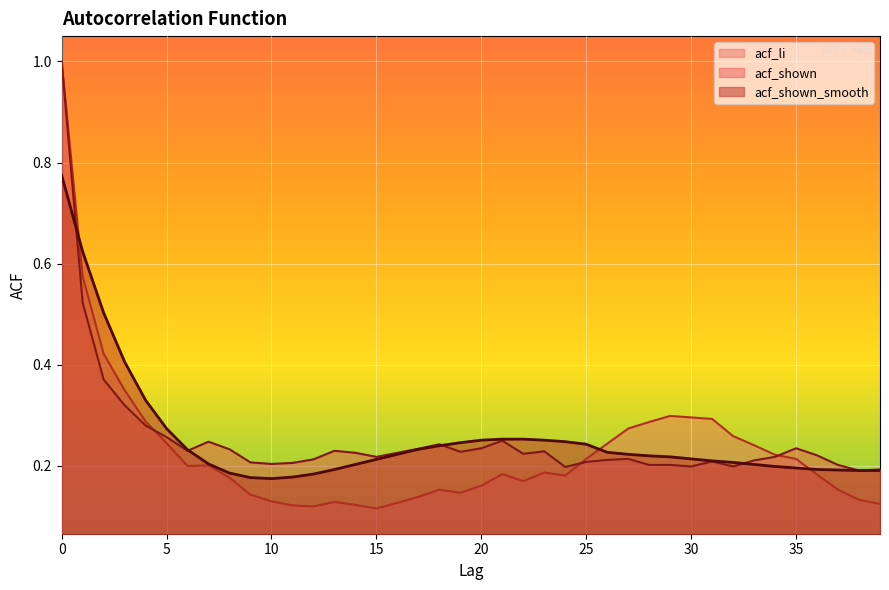

Which series has the largest range (max minus min)?

acf_li